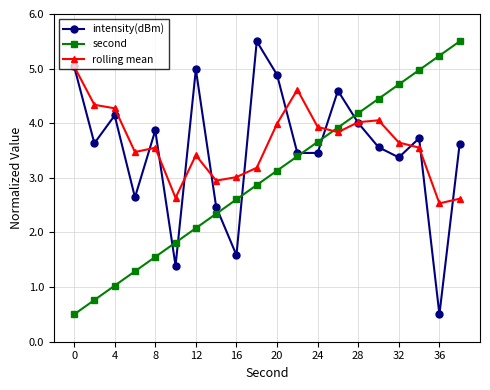

List the series in order of their overall mean, lowest first.

second, intensity(dBm), rolling mean